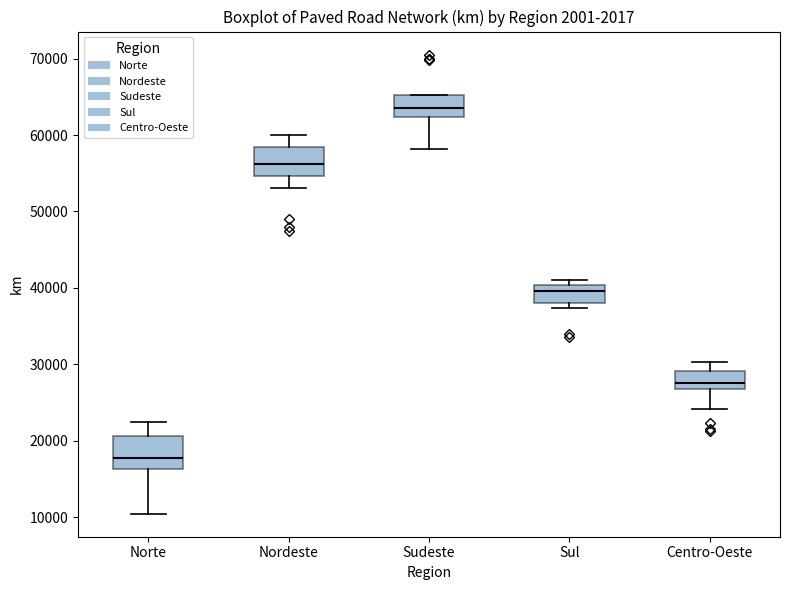

Where is the upper edge of the box for Nordeste on the y-axis? The values are not printed on the chart, so give them approximately, as read against the axis.

58000